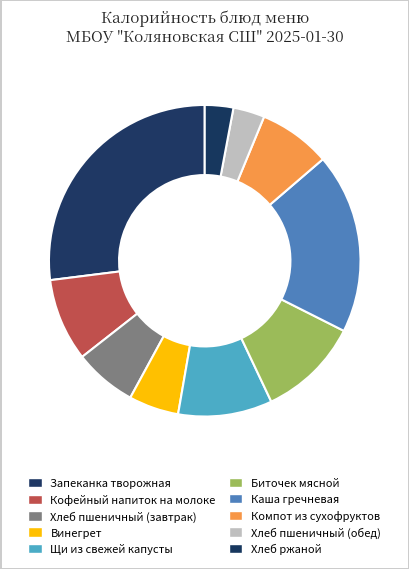

How many slices are in this pie chart?

10